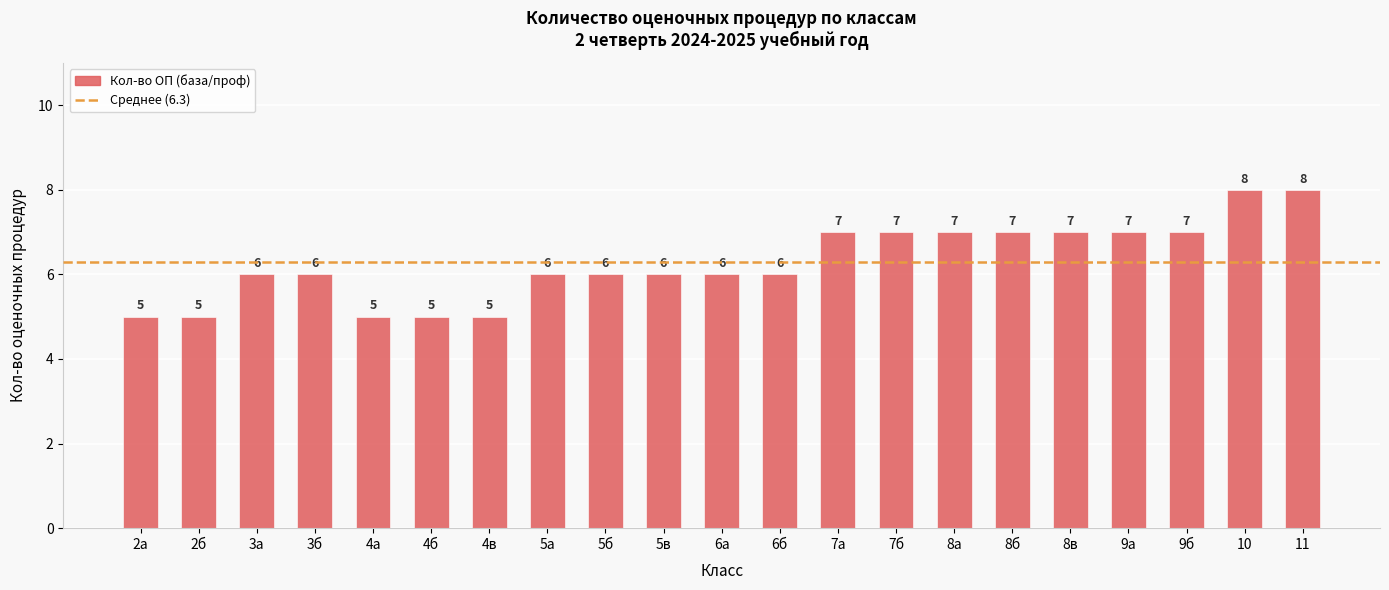

How many values are between 6 and 7?

14